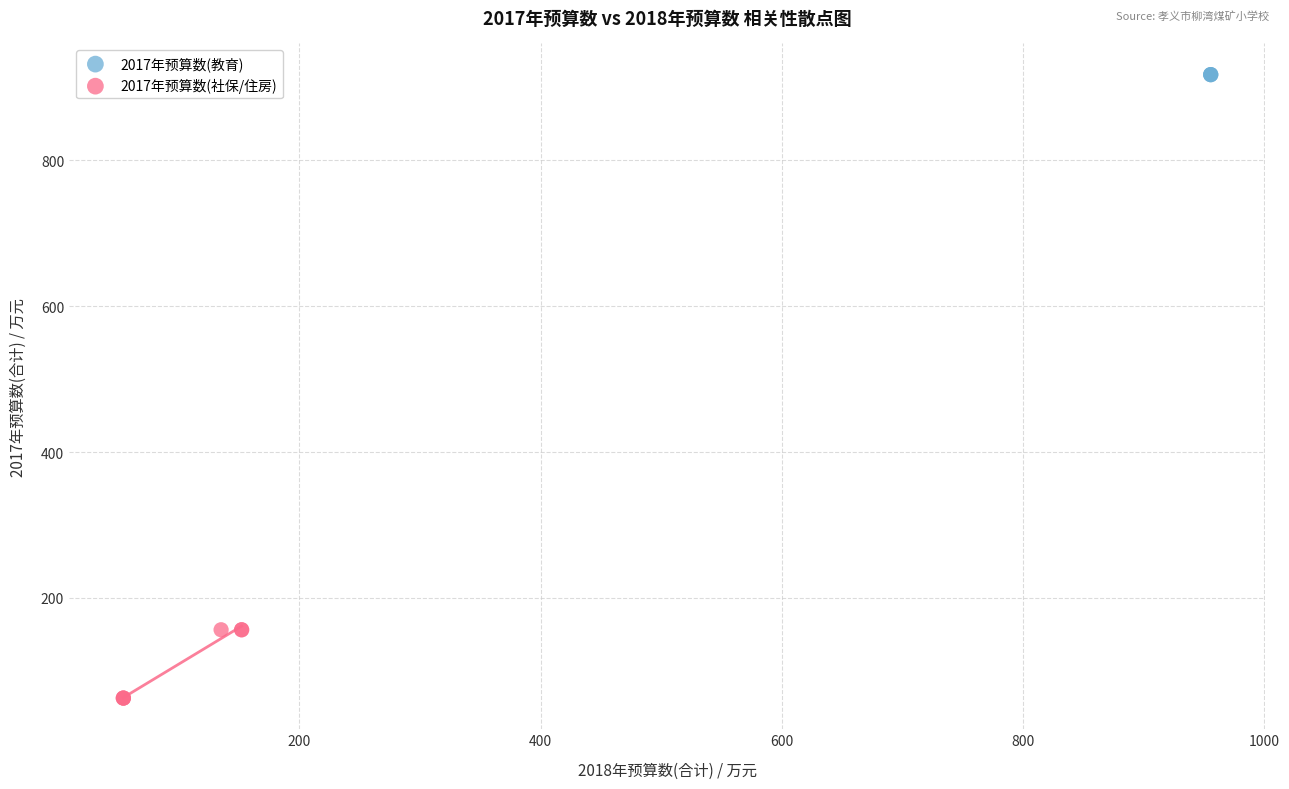

Which series reaches the maximum Y coordinate?

2017年预算数(教育)